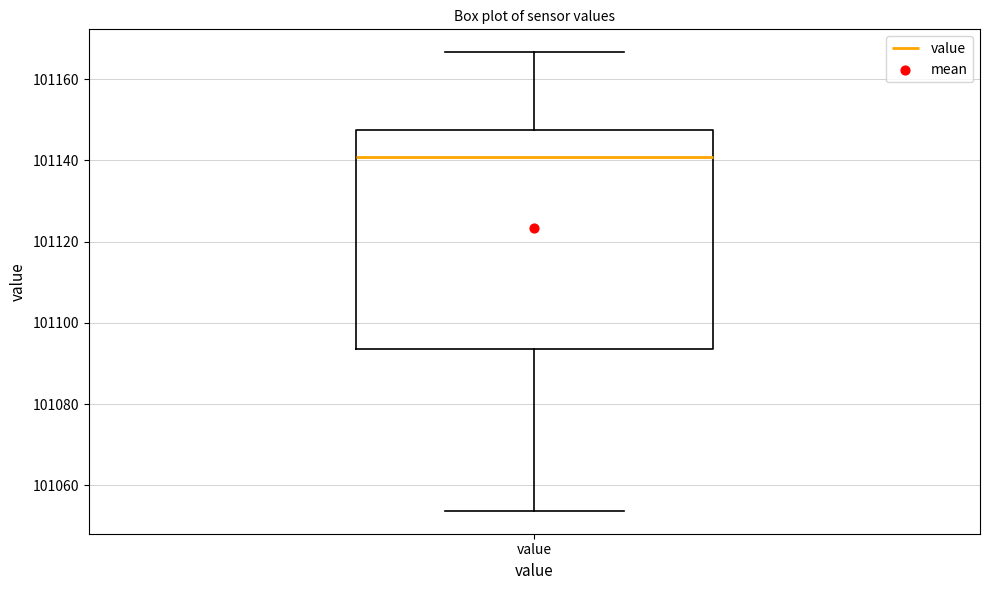

Where is the upper edge of the box for value on the y-axis? The values are not printed on the chart, so give them approximately, as read against the axis.

101148